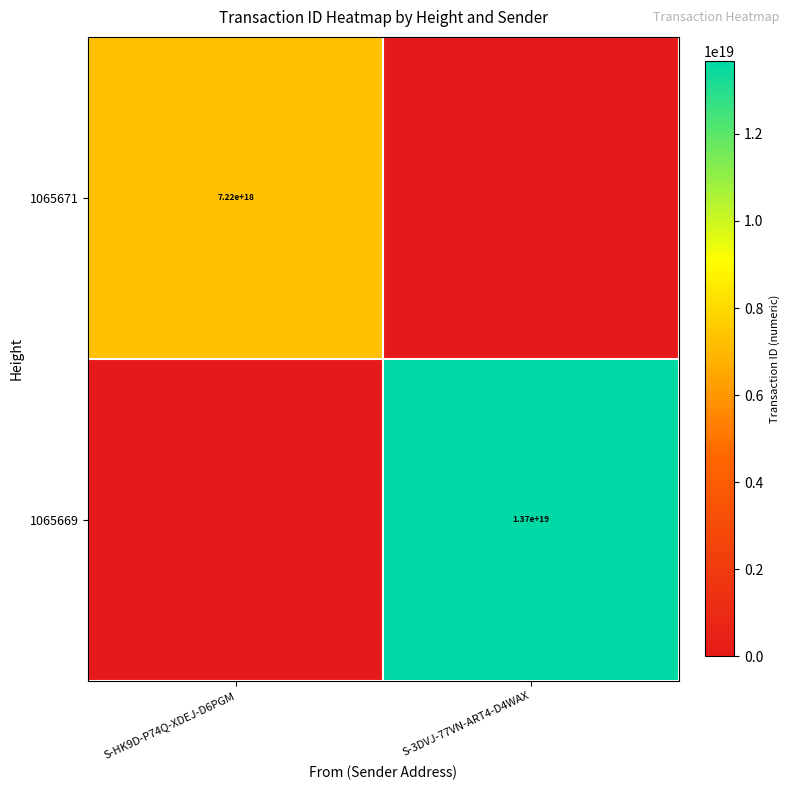

The 1065671 series shows 11735505044120858624 at S-HK9D-P74Q-XDEJ-D6PGM. True or false?

False